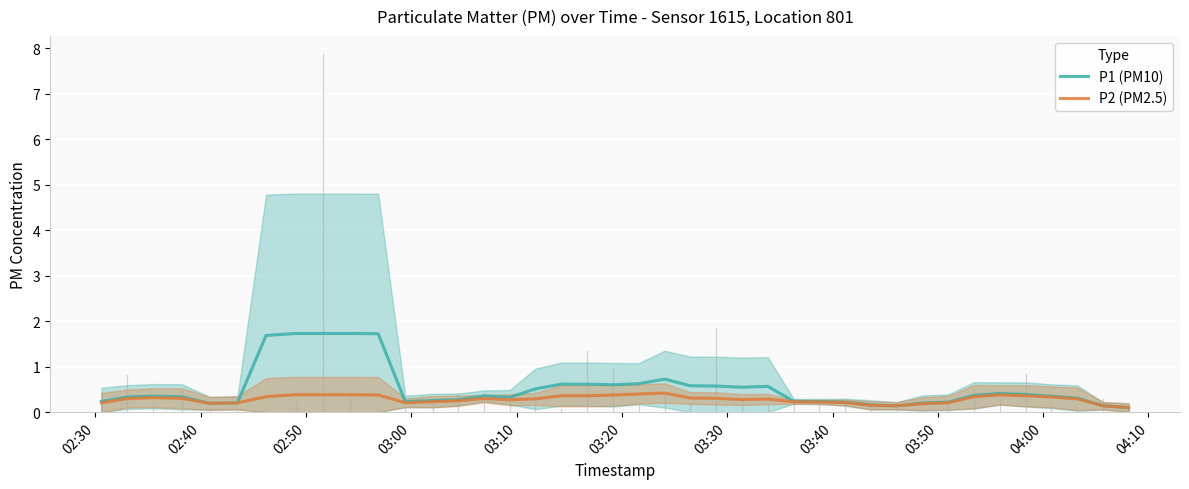

Which series has the largest range (max minus min)?

P1 (PM10)